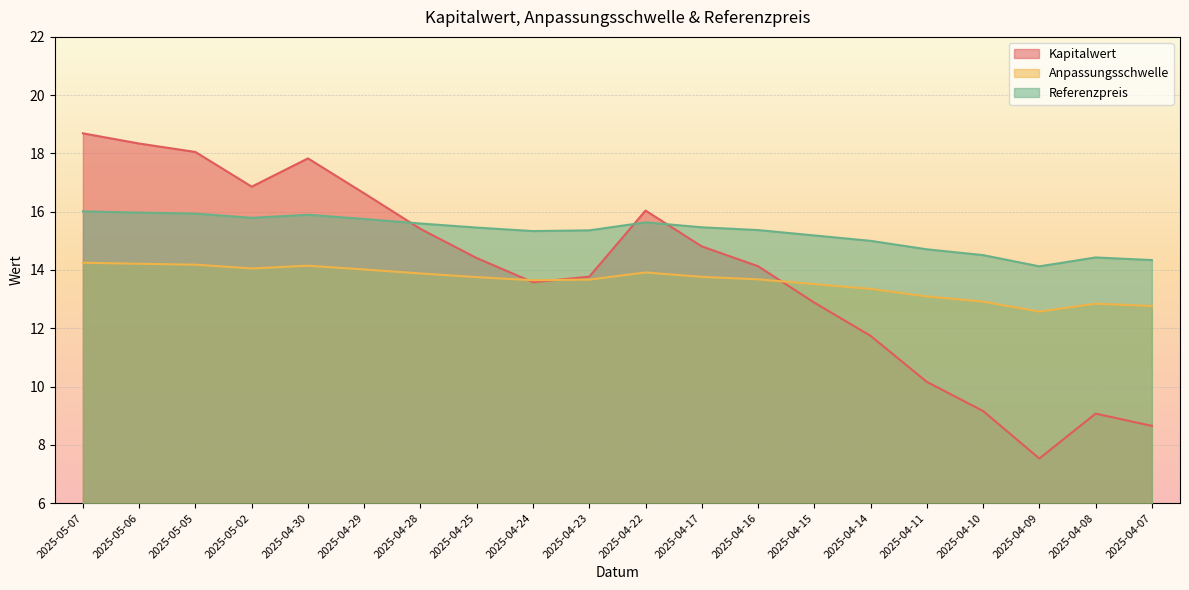

Is it true that Anpassungsschwelle equals 12.6 at 2025-04-09?

True